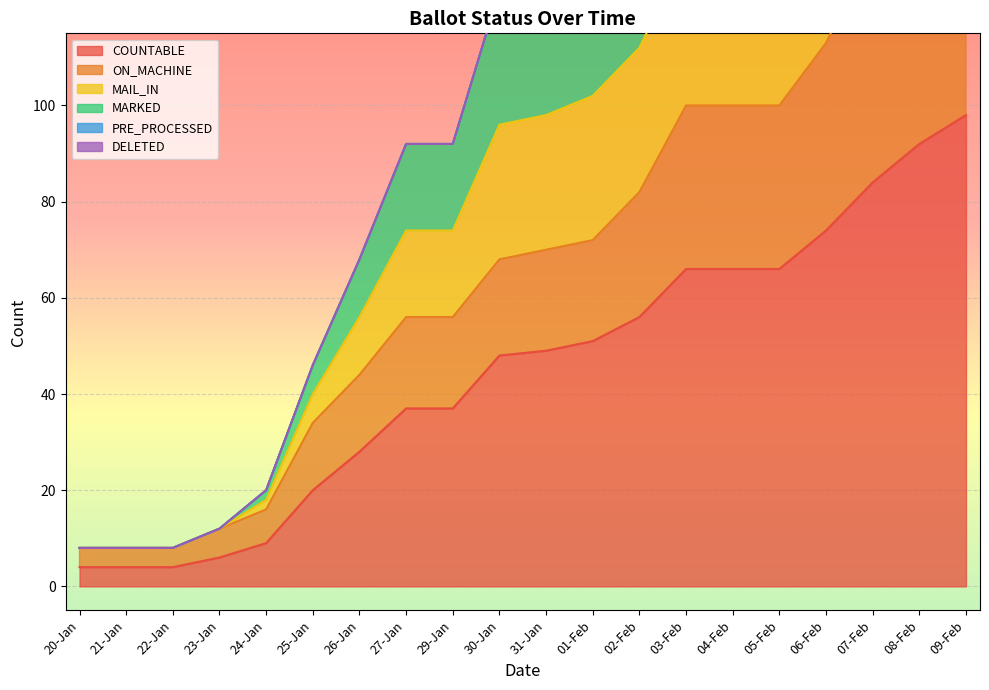

The COUNTABLE series shows 103 at 06-Feb. True or false?

False